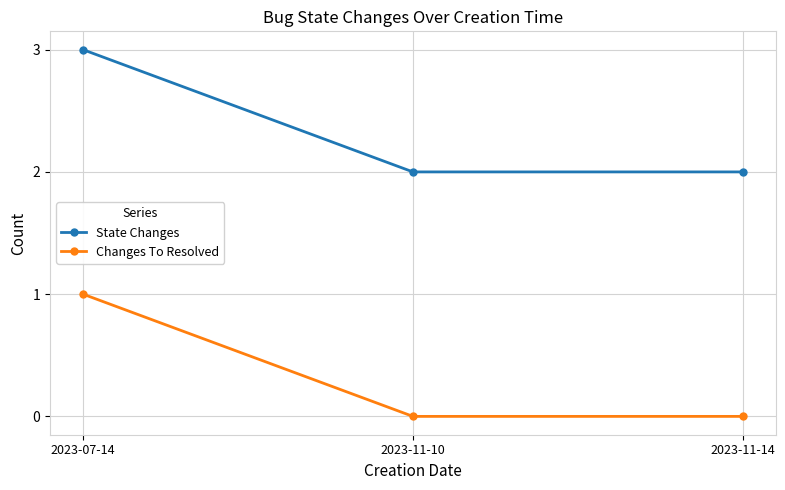

How many data points does each series have?

3